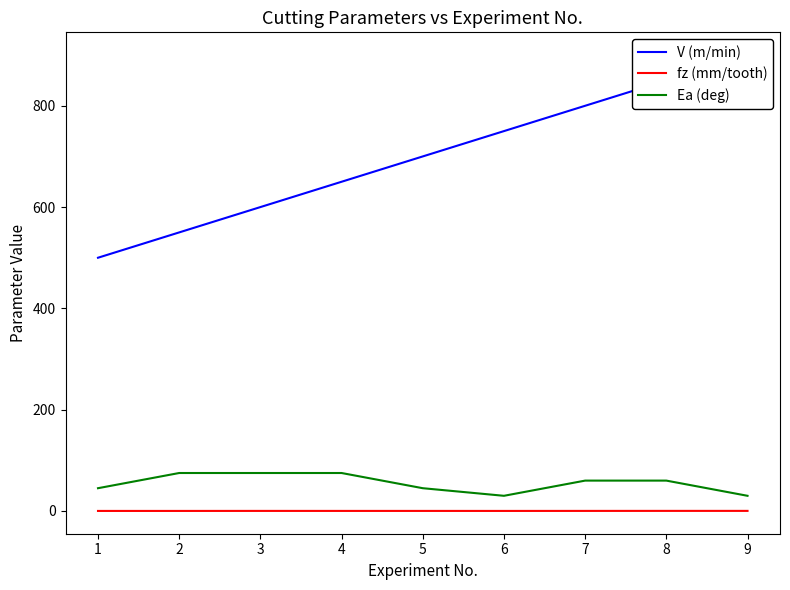

Which series has the largest total across all categories?

V (m/min)